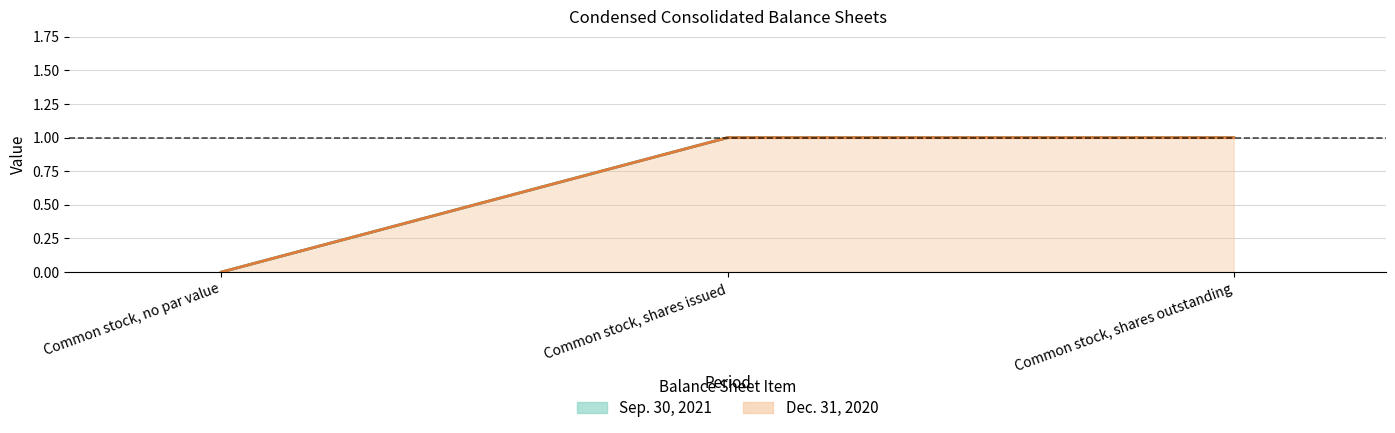

What is the label of the 1st point from the left?

Common stock, no par value